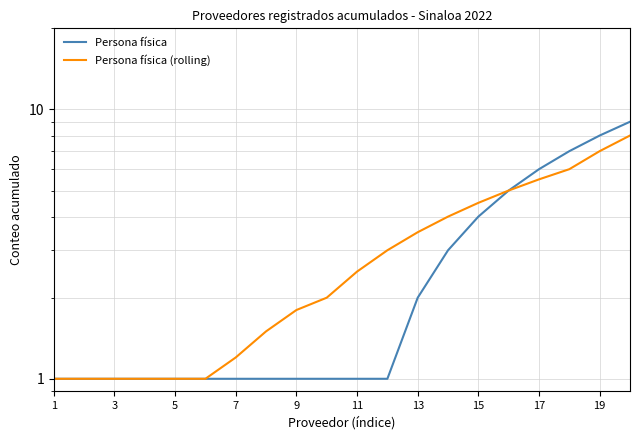

How many Persona física values are between 1 and 5?

16